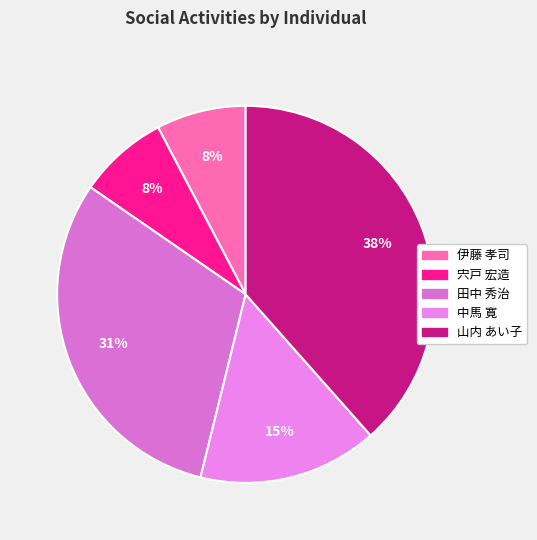

To the nearest percent, what is the average slice percentage?

20%